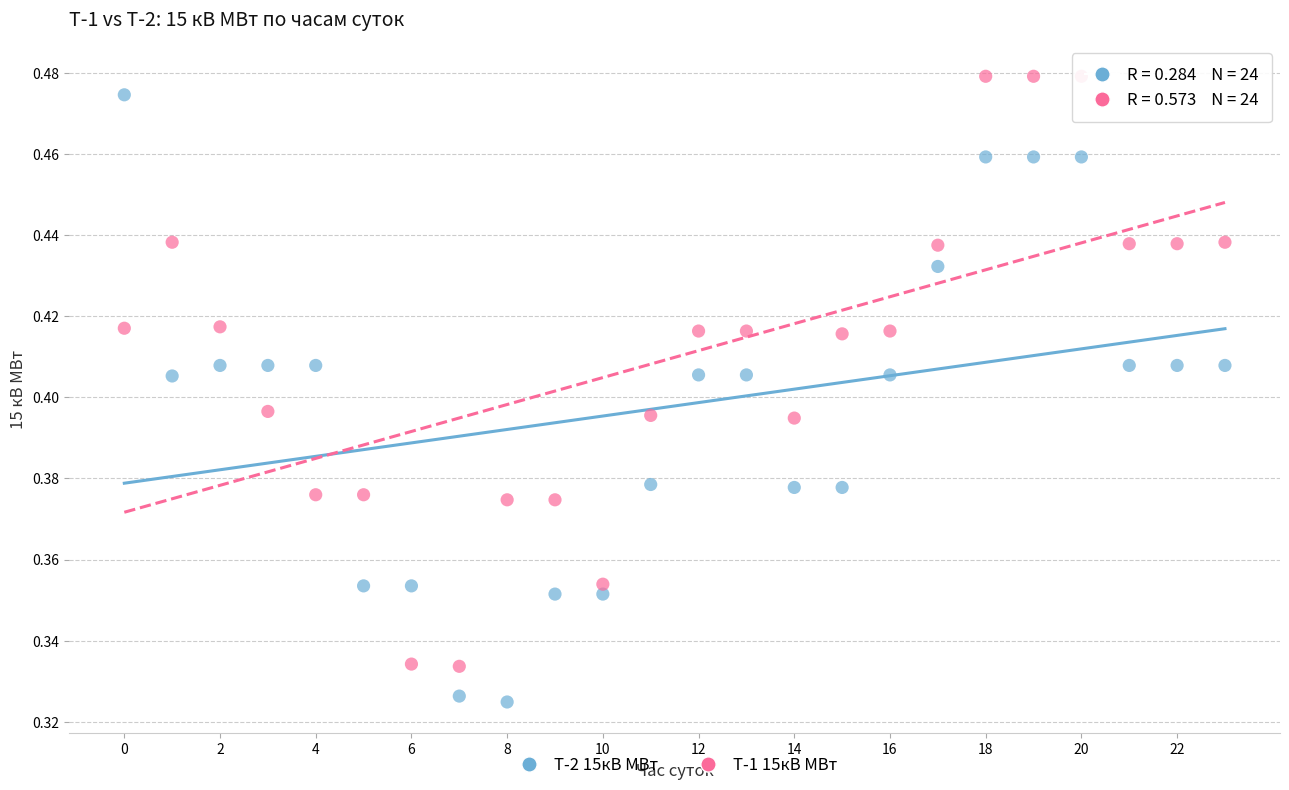

Which series contains the lowest Y value?

Т-2 15кВ МВт